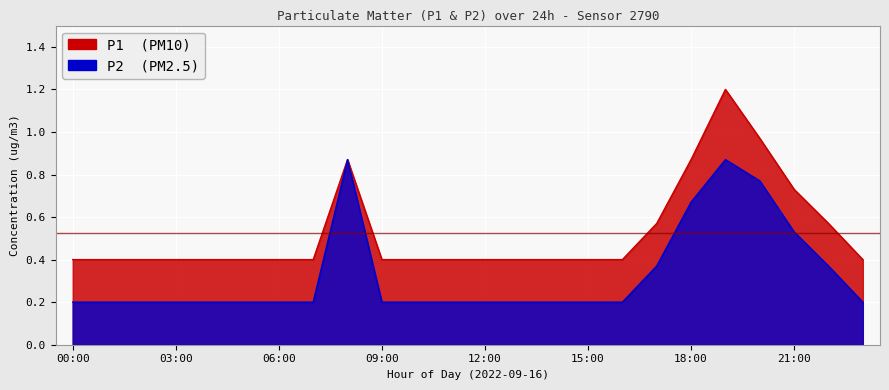

What position from the left is 13:00?

14